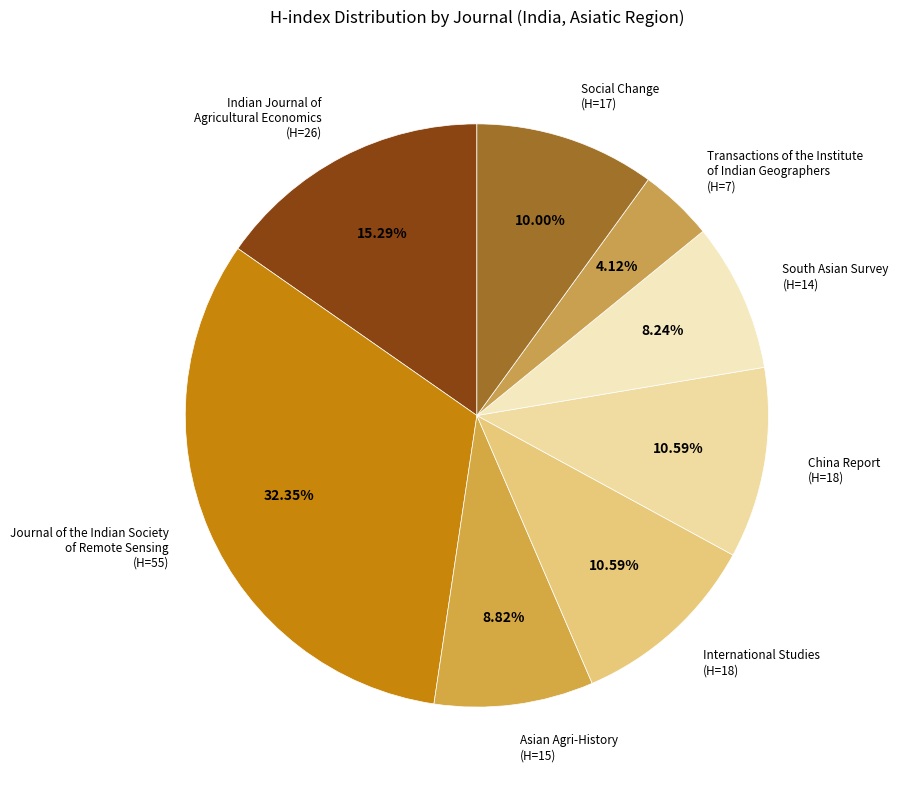

Is Journal of the Indian Society of Remote Sensing (H=55) the majority of the pie?

No